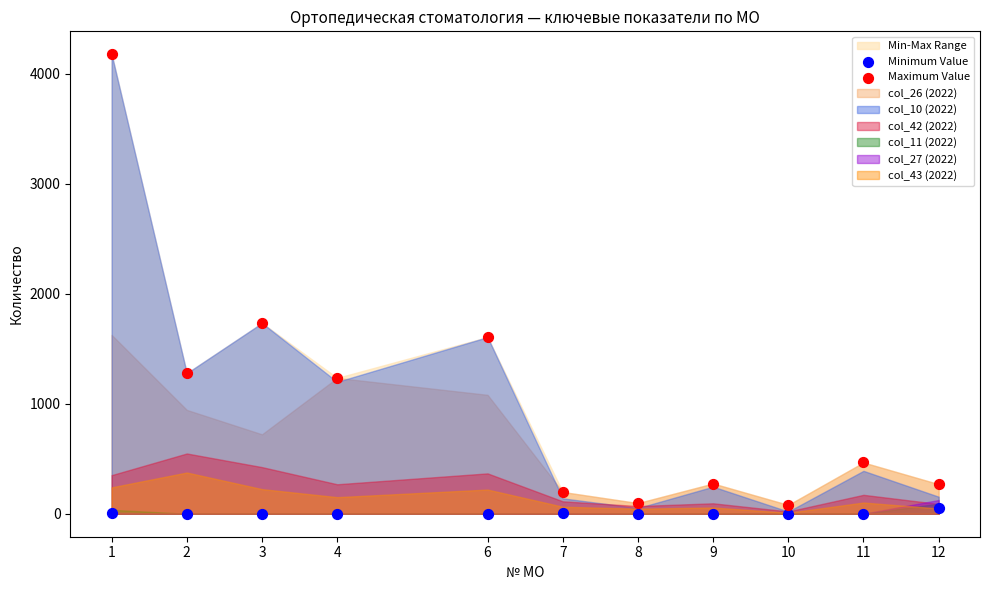

Which series reaches the maximum Y coordinate?

Maximum Value